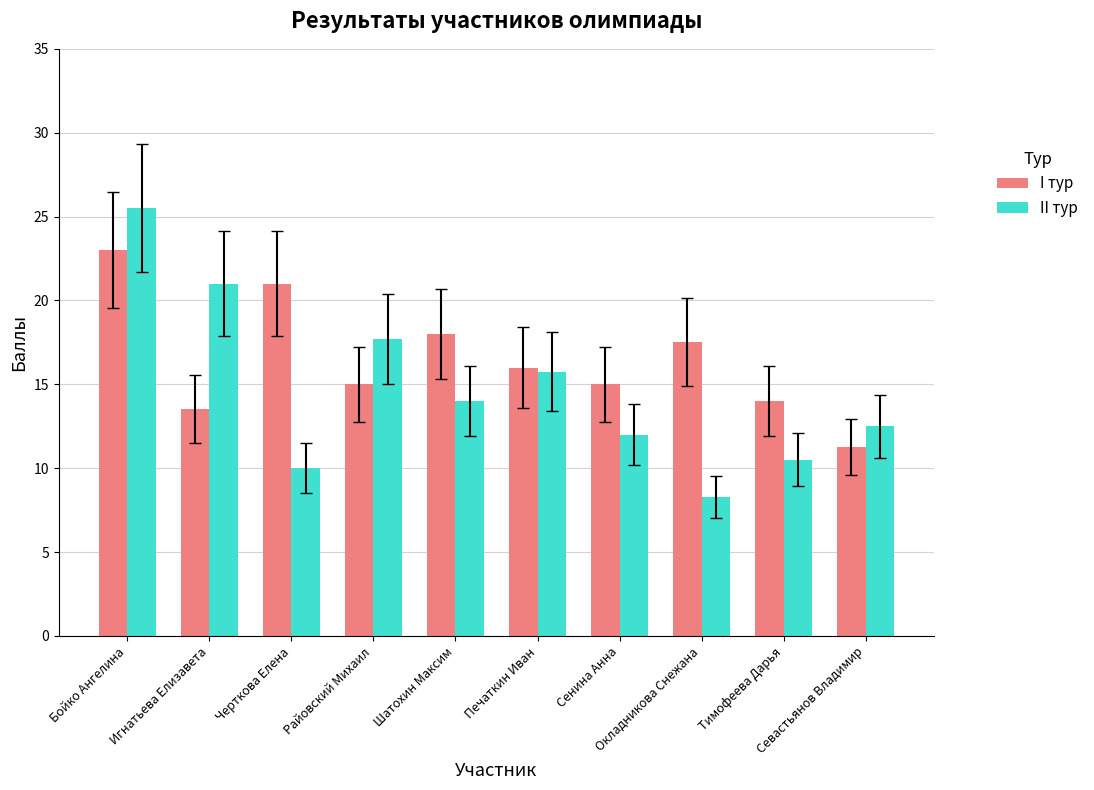

Where is I тур nearest to the value 17?

Окладникова Снежана